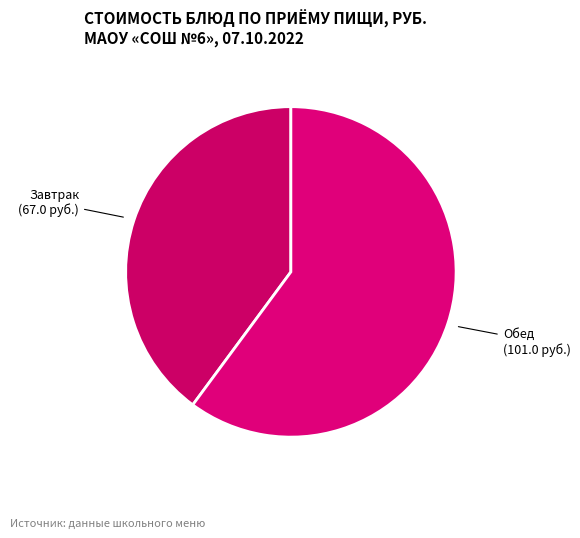

Approximately how many times larger is the value at Обед (101.0 руб.) compared to Завтрак (67.0 руб.)?

1.5